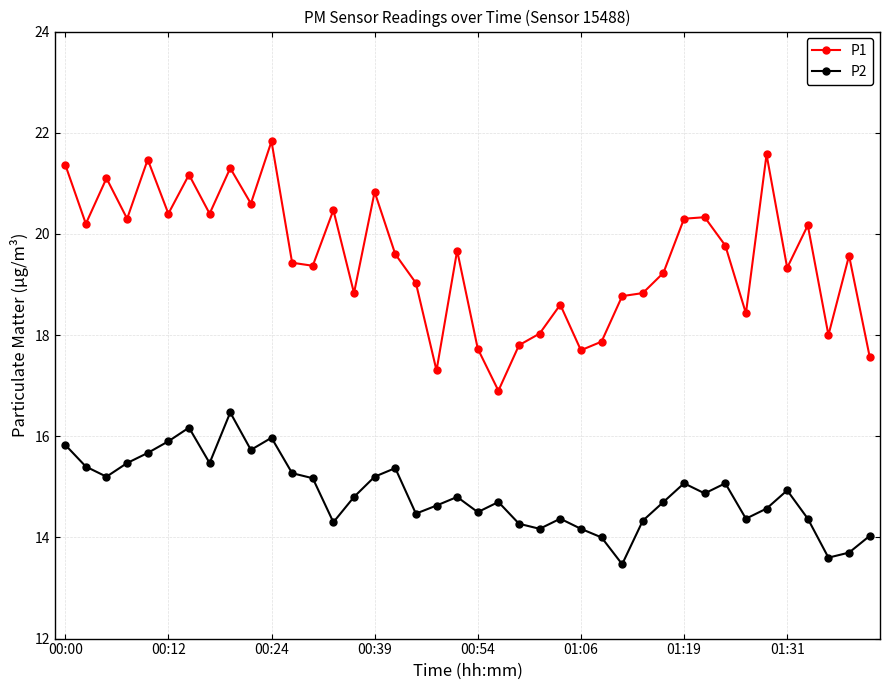

True or false: P1 has more than 2 points higher than both neighbors.

True